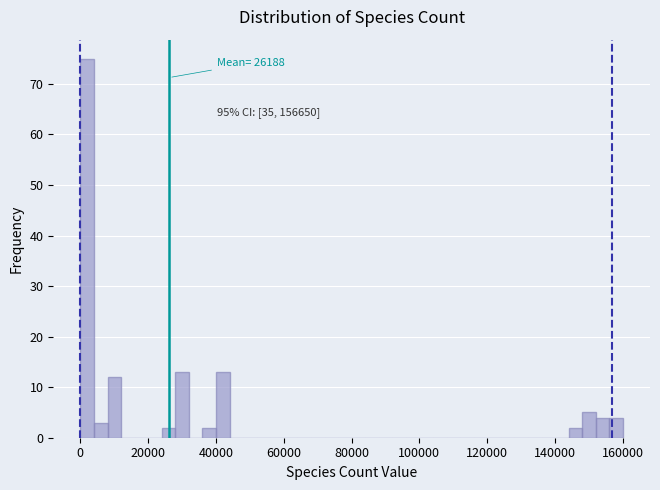

Around what value on the x-axis is the tallest bar? Give the approximate position of its centre, as read against the axis.

2000